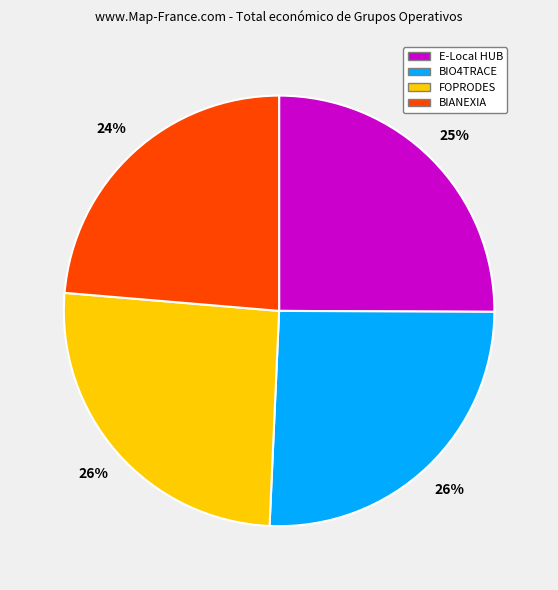

Count the number of slices in the pie.

4